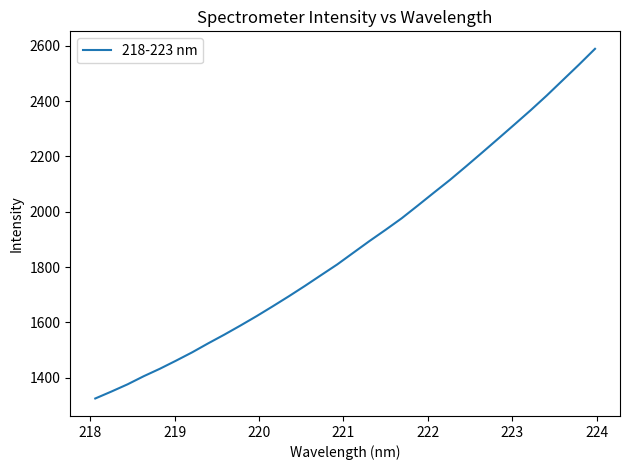

What is the minimum value shown in the chart?

1324.6